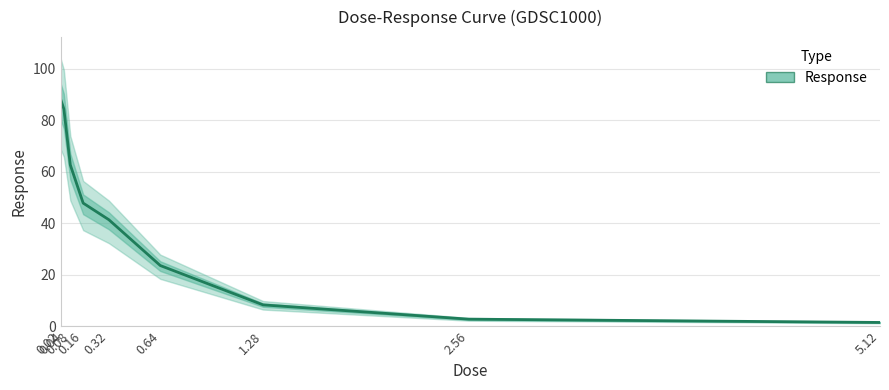

Reading left to right, extract all data points from this chart.

0.02=88.1	0.04=84.4	0.08=62.6	0.16=47.8	0.32=41.4	0.64=23.6	1.28=8.3	2.56=2.7	5.12=1.4